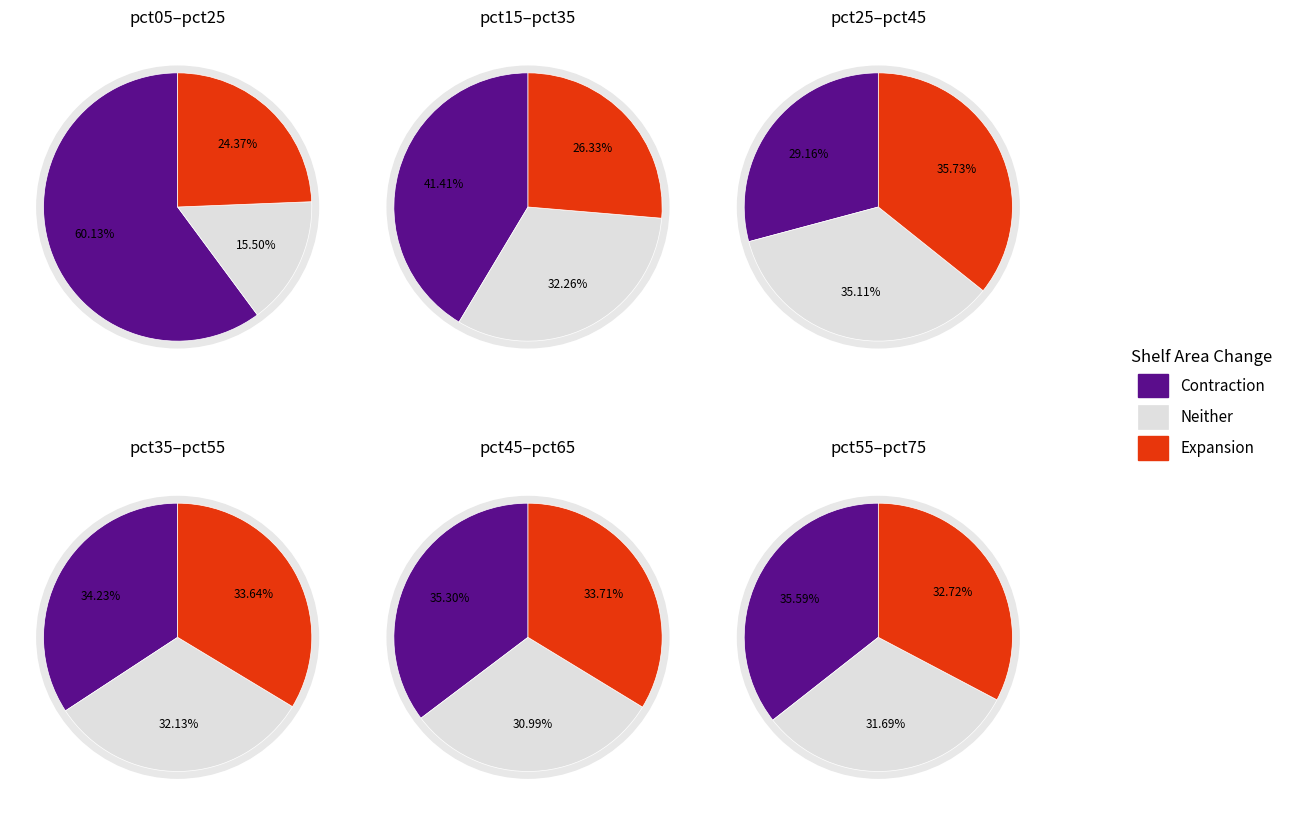

To the nearest percent, what is the difference between the pct25 and pct05 slice percentages?

20%